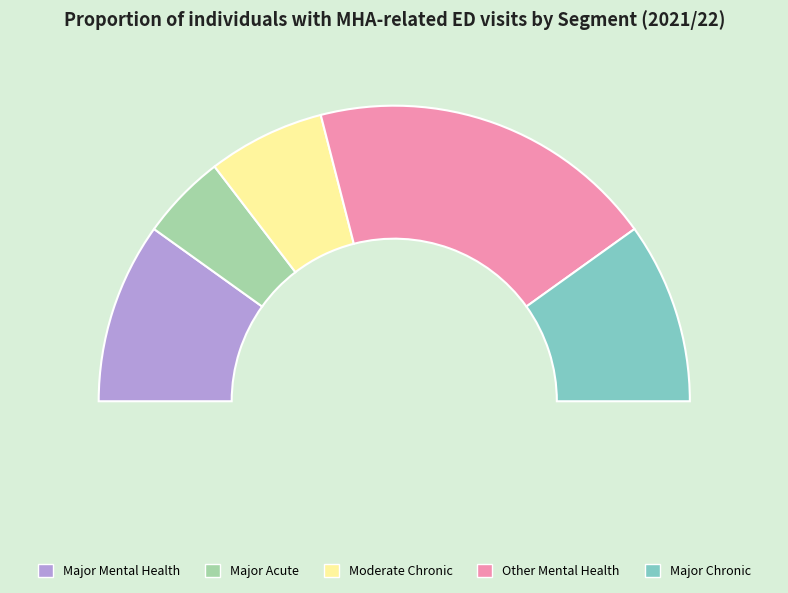

True or false: Moderate Chronic accounts for 13% of the total.

True